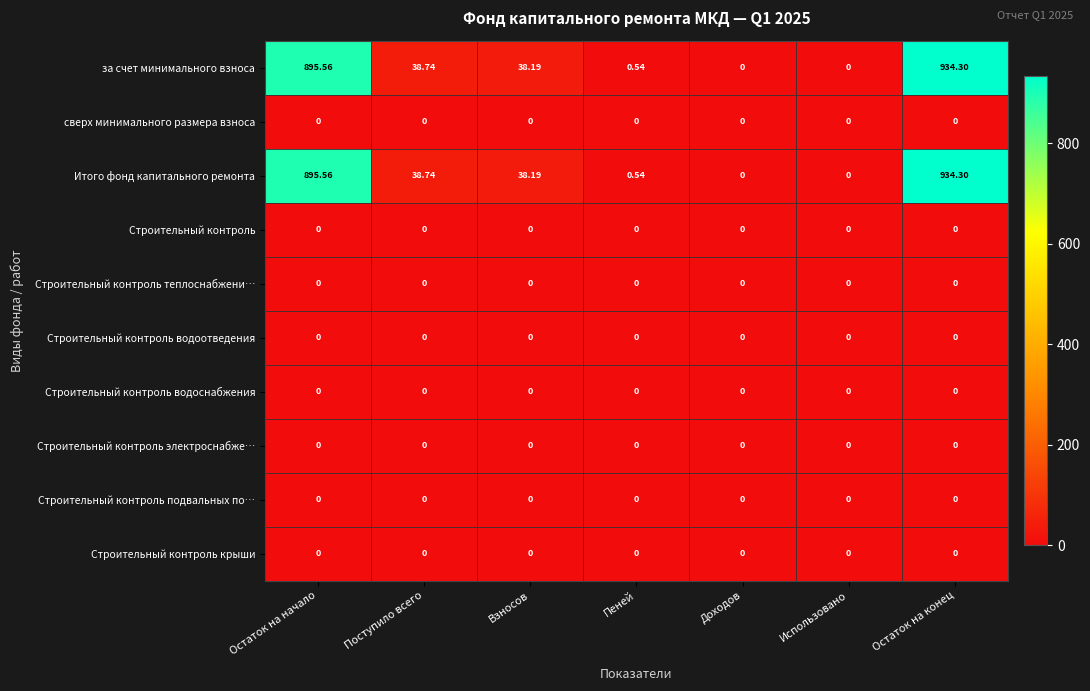

Is the value of за счет минимального взноса at Пеней greater than the value of Строительный контроль крыши at Остаток на конец?

Yes